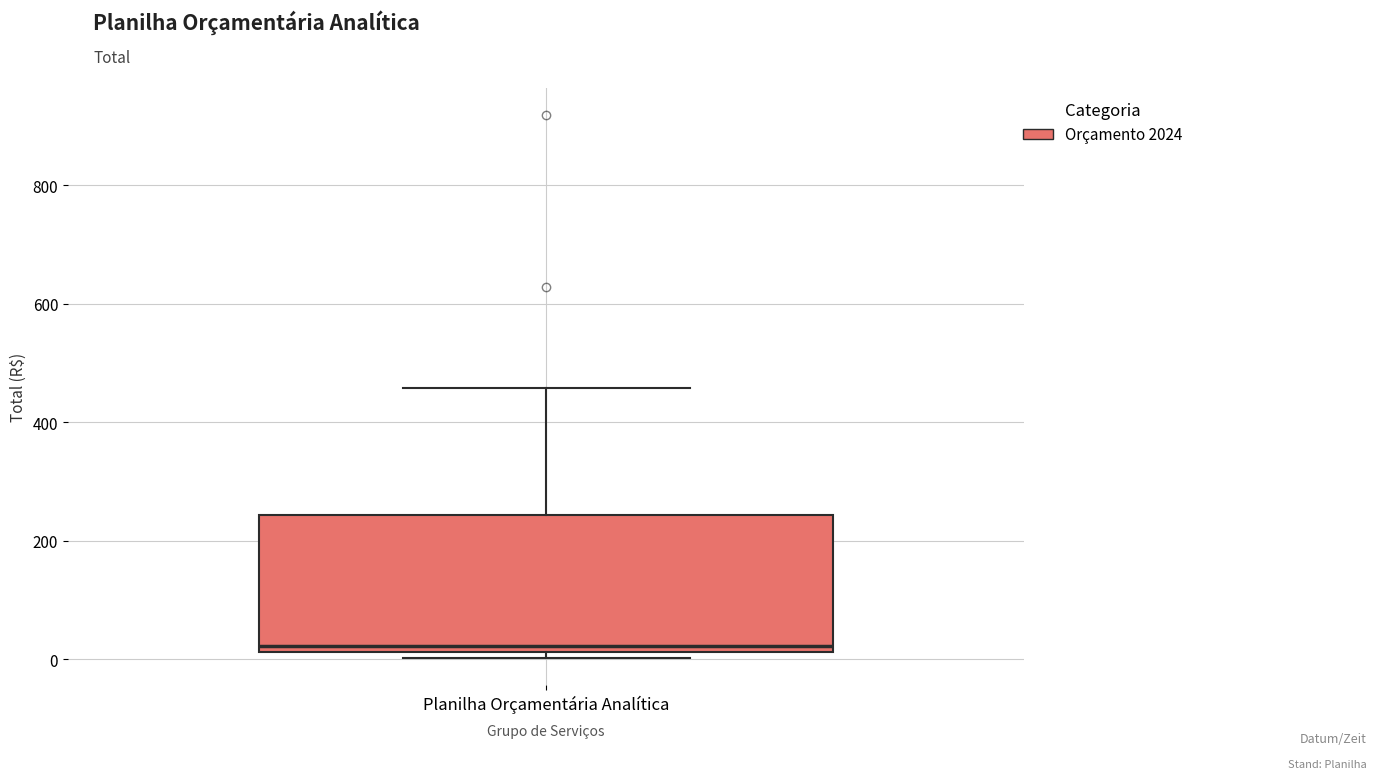

Where is the lower edge of the box for Planilha Orçamentária Analítica on the y-axis? The values are not printed on the chart, so give them approximately, as read against the axis.

20